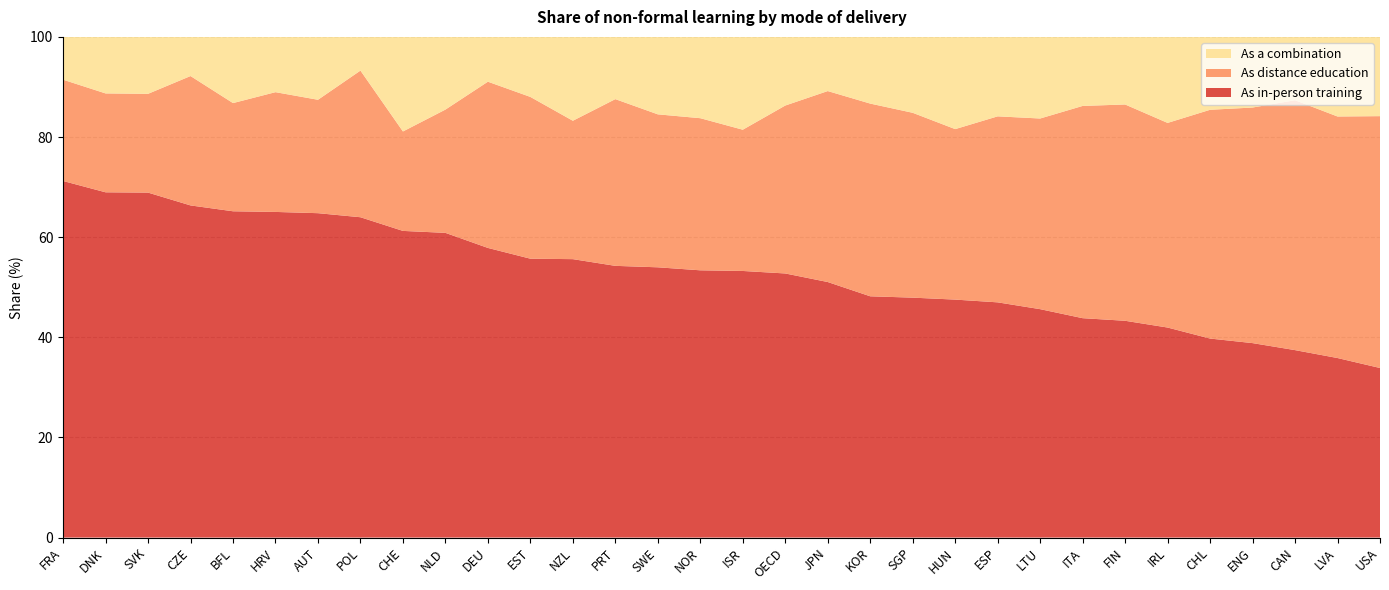

Reading left to right, transcribe all the data shown in this chart.

As in-person training: 71.2	69.0	68.9	66.3	65.2	65.0	64.8	64.0	61.2	60.9	57.9	55.7	55.6	54.3	54.0	53.4	53.2	52.8	51.0	48.2	47.9	47.5	47.0	45.6	43.8	43.3	42.0	39.8	38.8	37.4	35.9	33.9
As distance education: 20.2	19.8	19.7	25.8	21.6	23.9	22.6	29.3	19.9	24.6	33.2	32.3	27.6	33.3	30.6	30.4	28.2	33.5	38.1	38.5	36.9	34.0	37.1	38.1	42.4	43.2	40.9	45.7	47.0	49.9	48.2	50.3
As a combination: 8.6	11.3	11.4	7.8	13.2	11.0	12.6	6.7	18.9	14.5	8.9	12.0	16.8	12.4	15.5	16.2	18.5	13.7	10.8	13.3	15.2	18.4	15.9	16.3	13.8	13.5	17.2	14.6	14.1	12.7	15.9	15.8